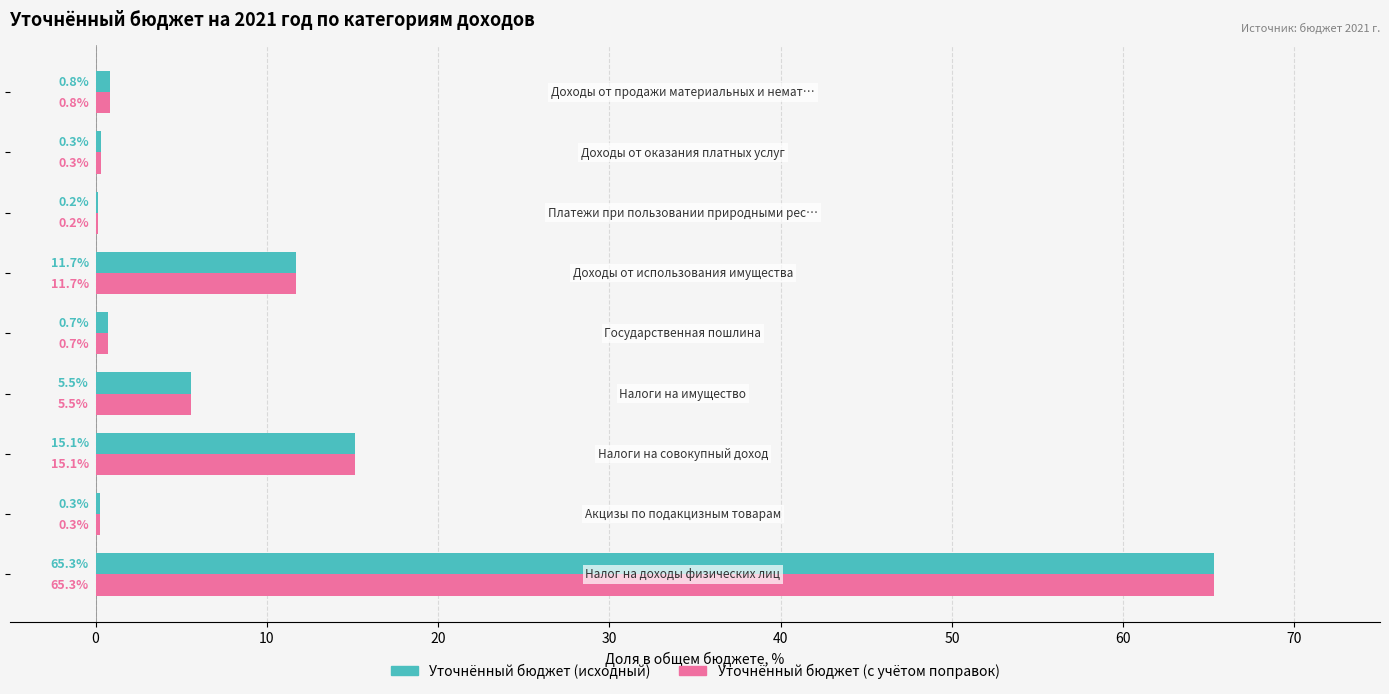

What is the maximum value shown in the chart?

65.3